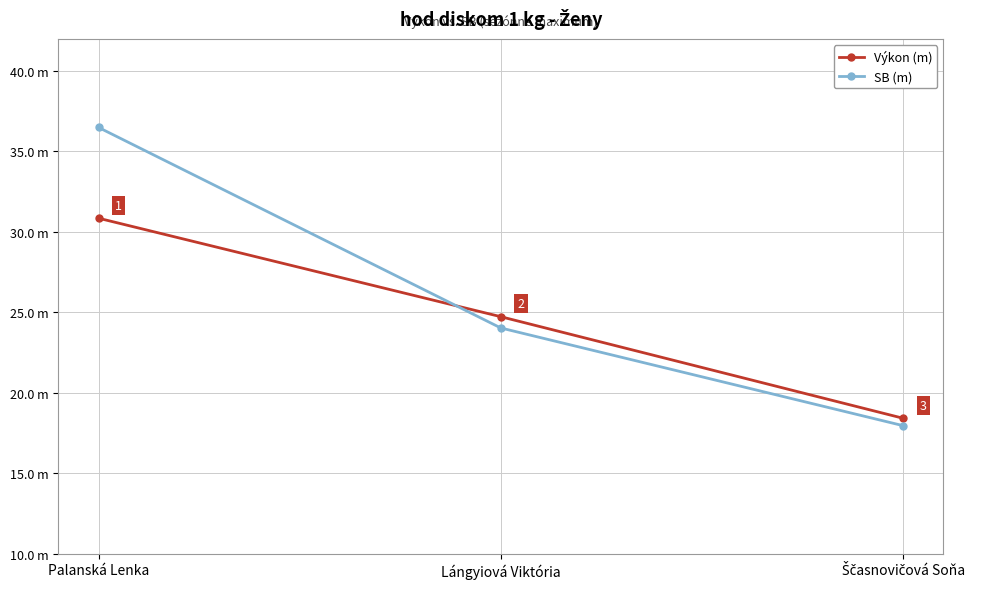

What are all the series names shown in the legend?

Výkon (m), SB (m)